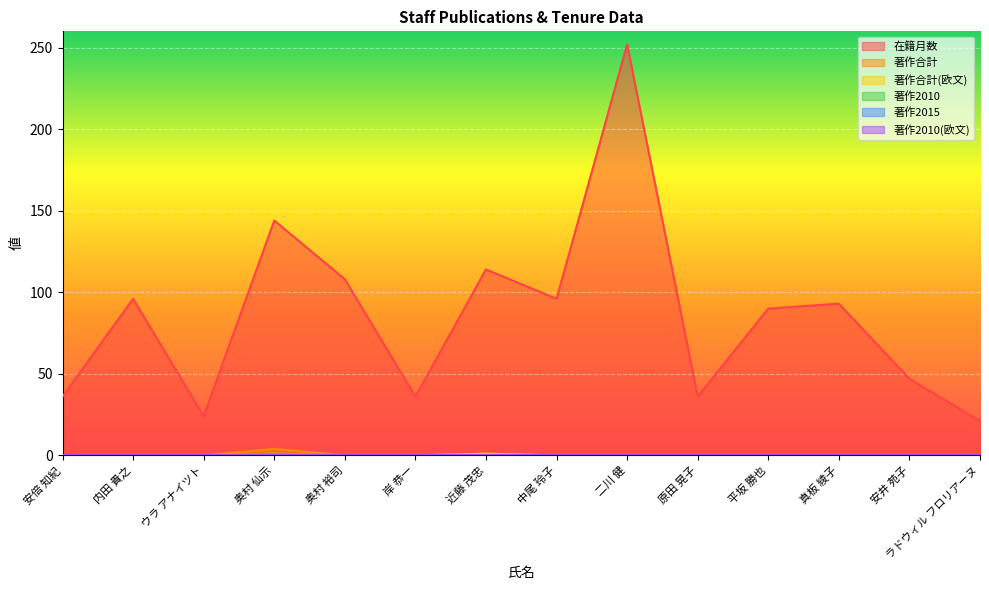

Which category has the lowest value in the 著作合計 series?

安倍 知紀